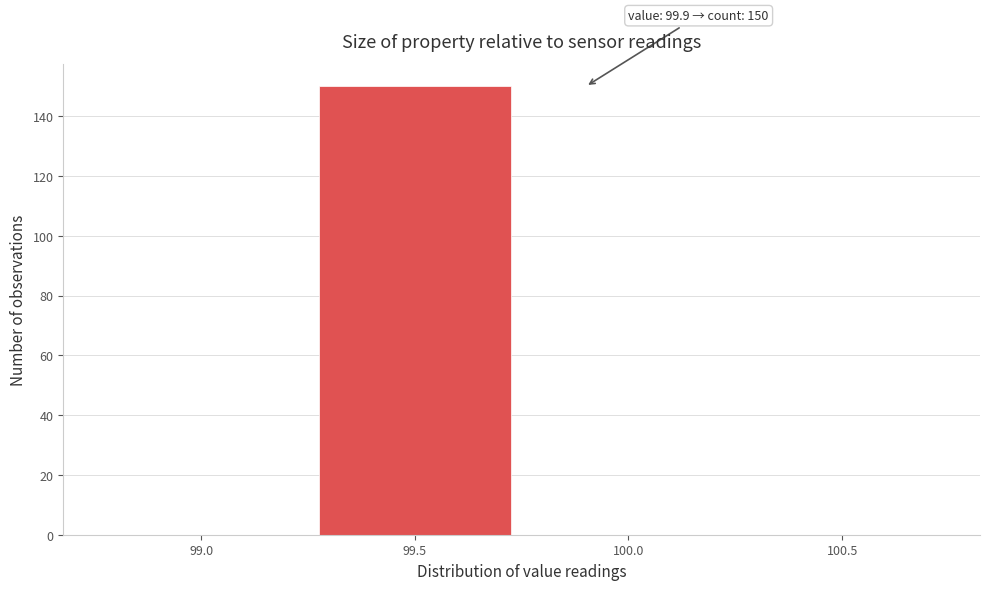

Reading left to right, extract all data points from this chart.

99.0=0	99.5=150	100.0=0	100.5=0